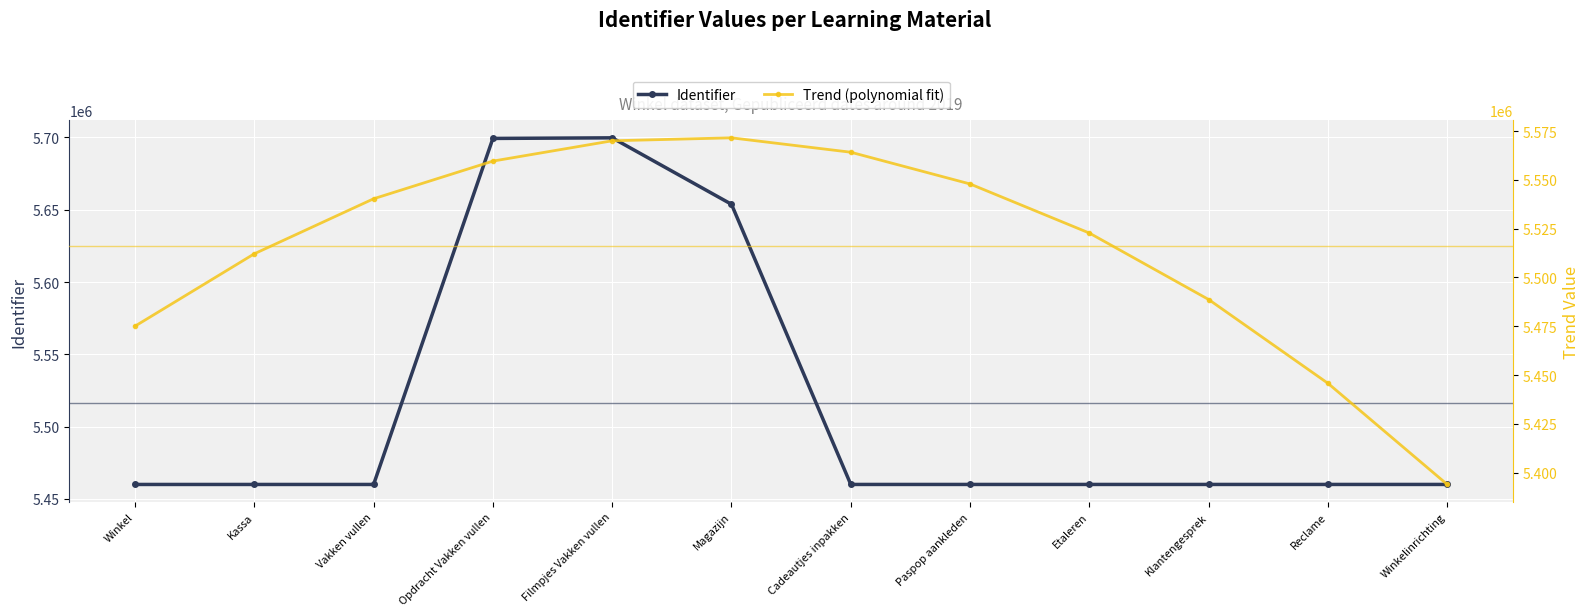

How many lines are shown in the chart?

2